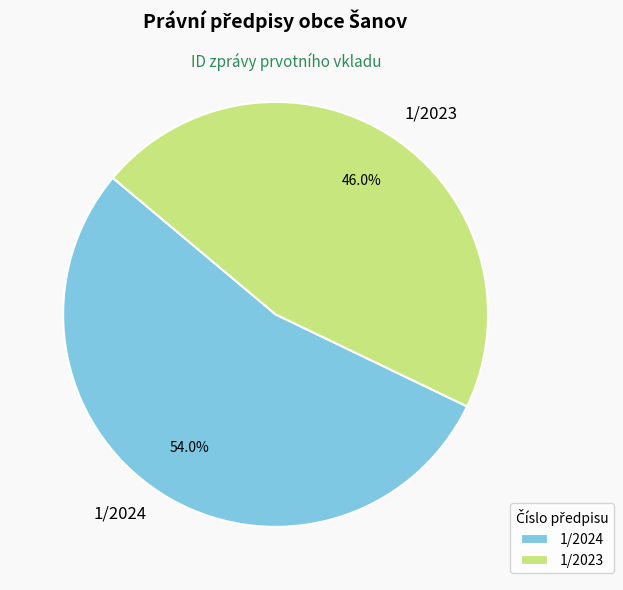

Is it true that 1/2023 is 46% of the pie?

True